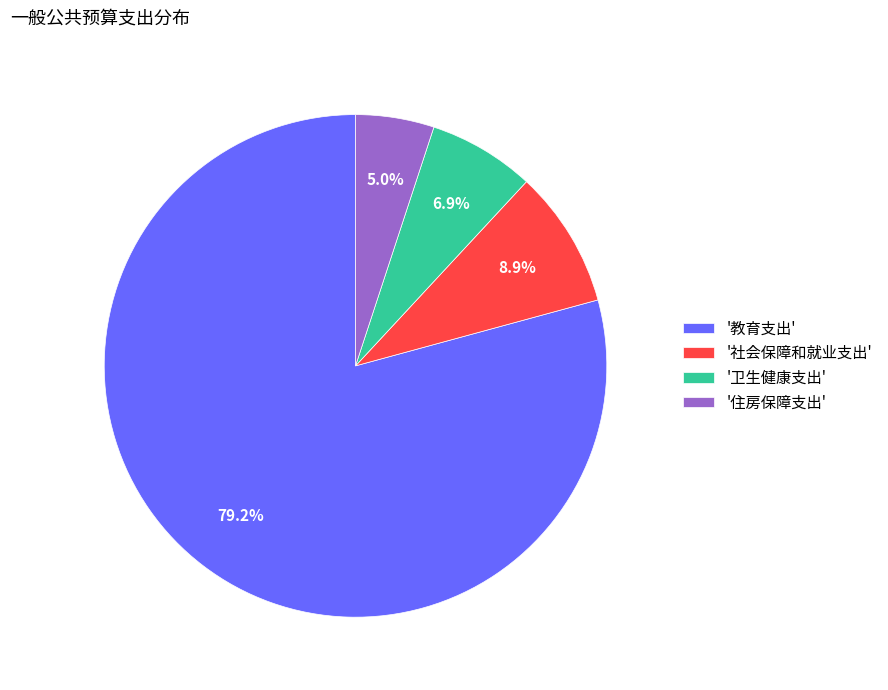

Rank the categories by value from lowest to highest.

'住房保障支出', '卫生健康支出', '社会保障和就业支出', '教育支出'